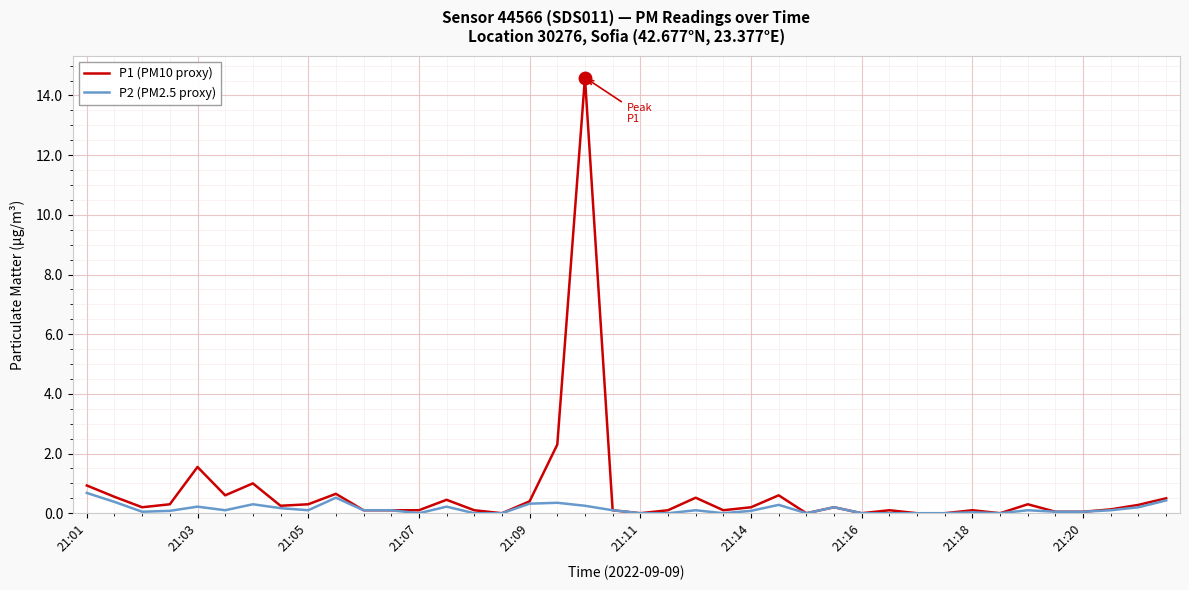

What is the greatest value displayed?

14.6